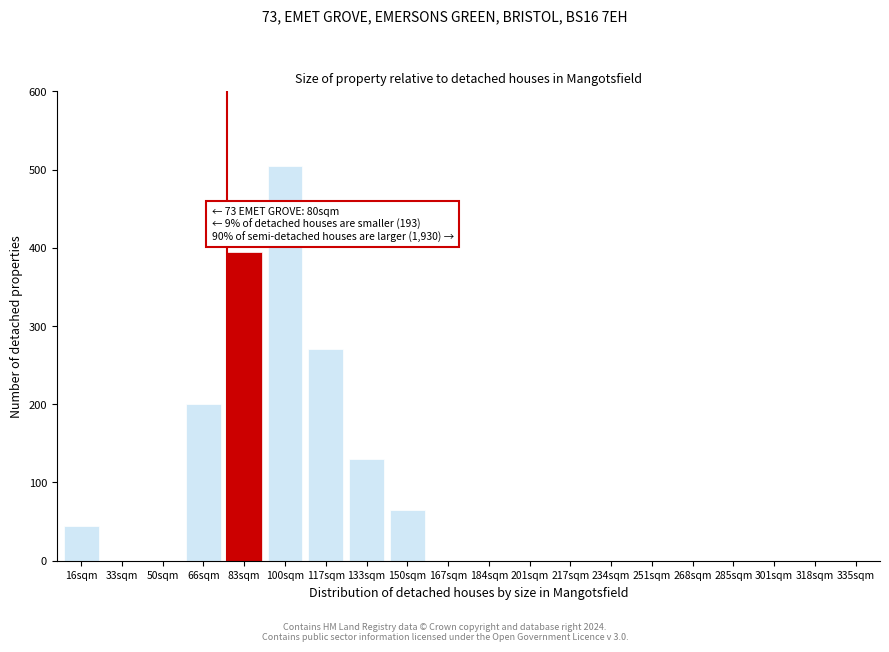

Reading left to right, extract all data points from this chart.

16sqm=45	33sqm=0	50sqm=0	66sqm=200	83sqm=395	100sqm=505	117sqm=270	133sqm=130	150sqm=65	167sqm=0	184sqm=0	201sqm=0	217sqm=0	234sqm=0	251sqm=0	268sqm=0	285sqm=0	301sqm=0	318sqm=0	335sqm=0